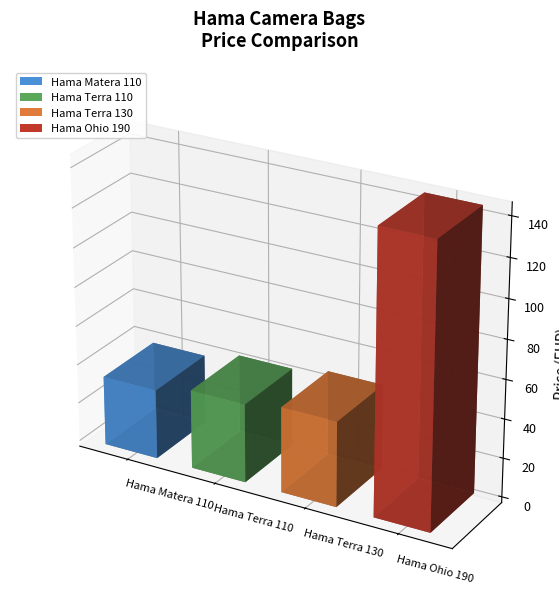

Reading left to right, extract all data points from this chart.

35.5	40.3	43.7	143.6